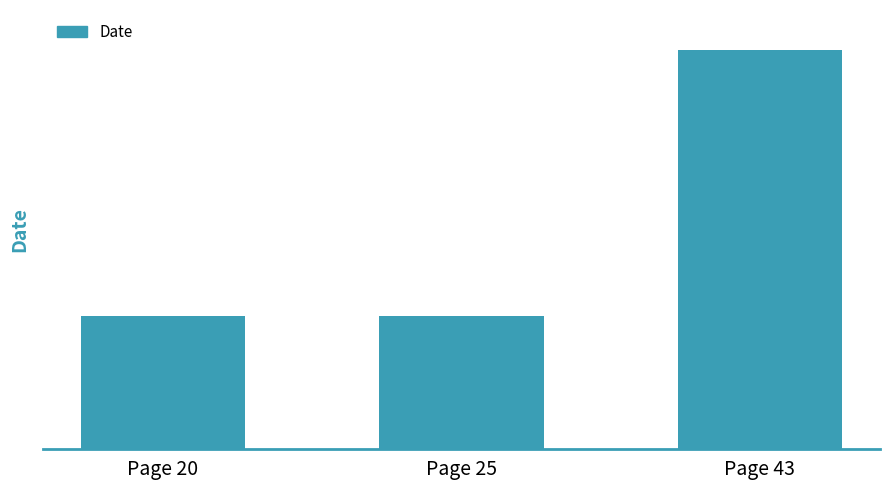

Which category has the highest value across all series?

Page 43